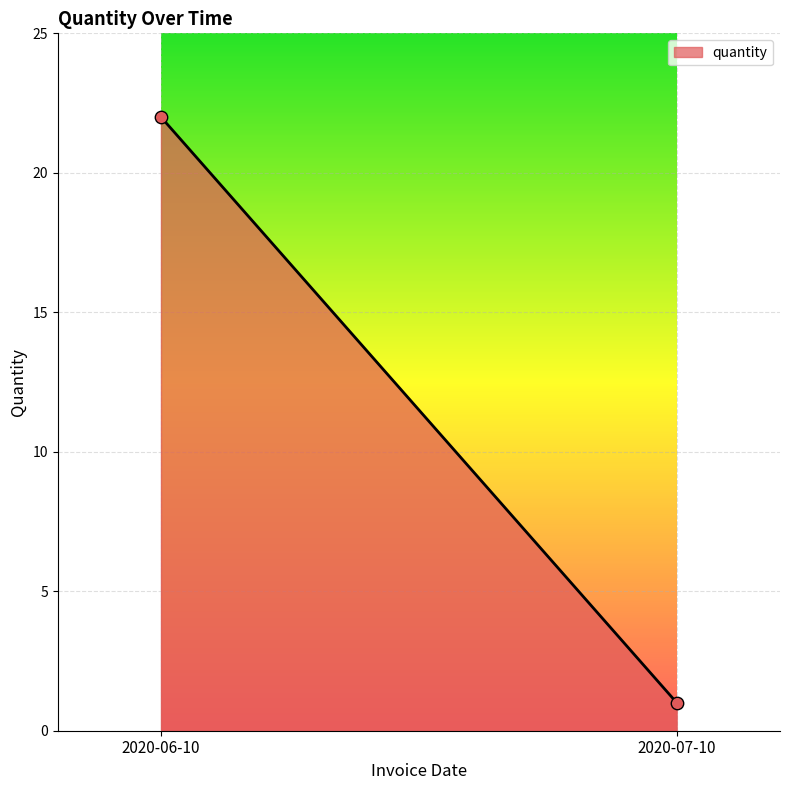

What is the average Y value?

12